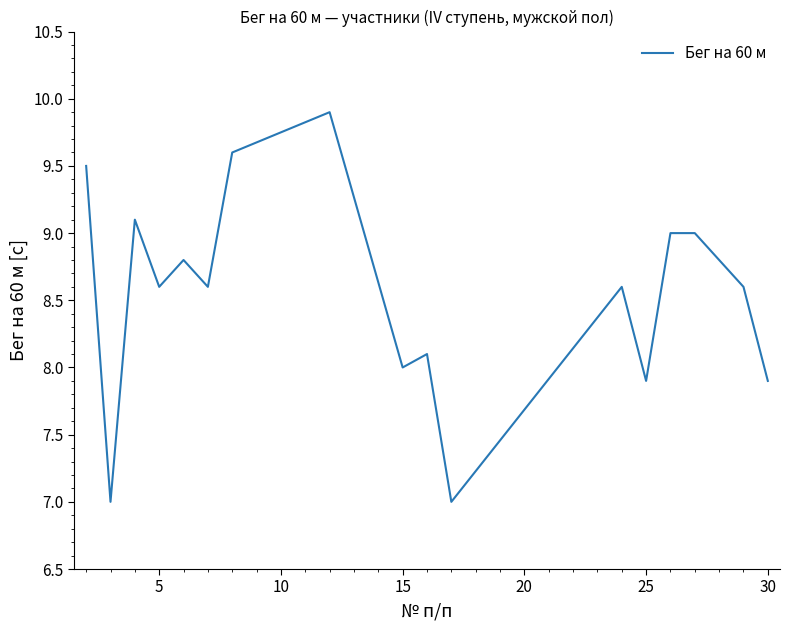

Does the chart display data point markers on the line(s)?

No